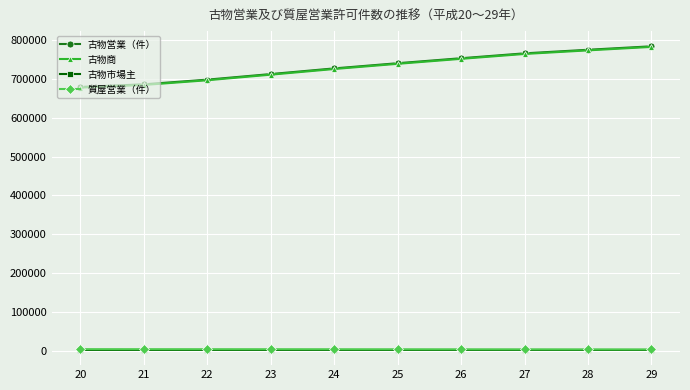

Which category has the highest value in the 古物営業（件） series?

29